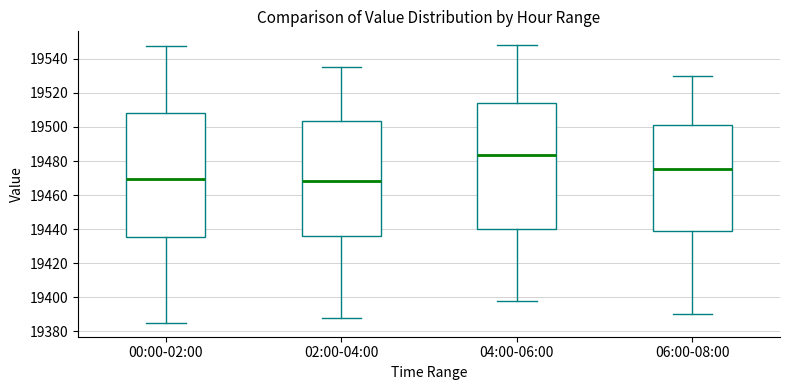

Reading left to right, transcribe this box plot: for each box, give where its median line is, the range the box spans, and where its two whiskers end, as read against the y-axis. The values are not printed on the chart, so give them approximately, as read against the axis.

00:00-02:00: median 19470, box 19436 to 19508, whiskers 19386 to 19548
02:00-04:00: median 19468, box 19436 to 19504, whiskers 19388 to 19536
04:00-06:00: median 19484, box 19440 to 19514, whiskers 19398 to 19548
06:00-08:00: median 19476, box 19438 to 19502, whiskers 19390 to 19530